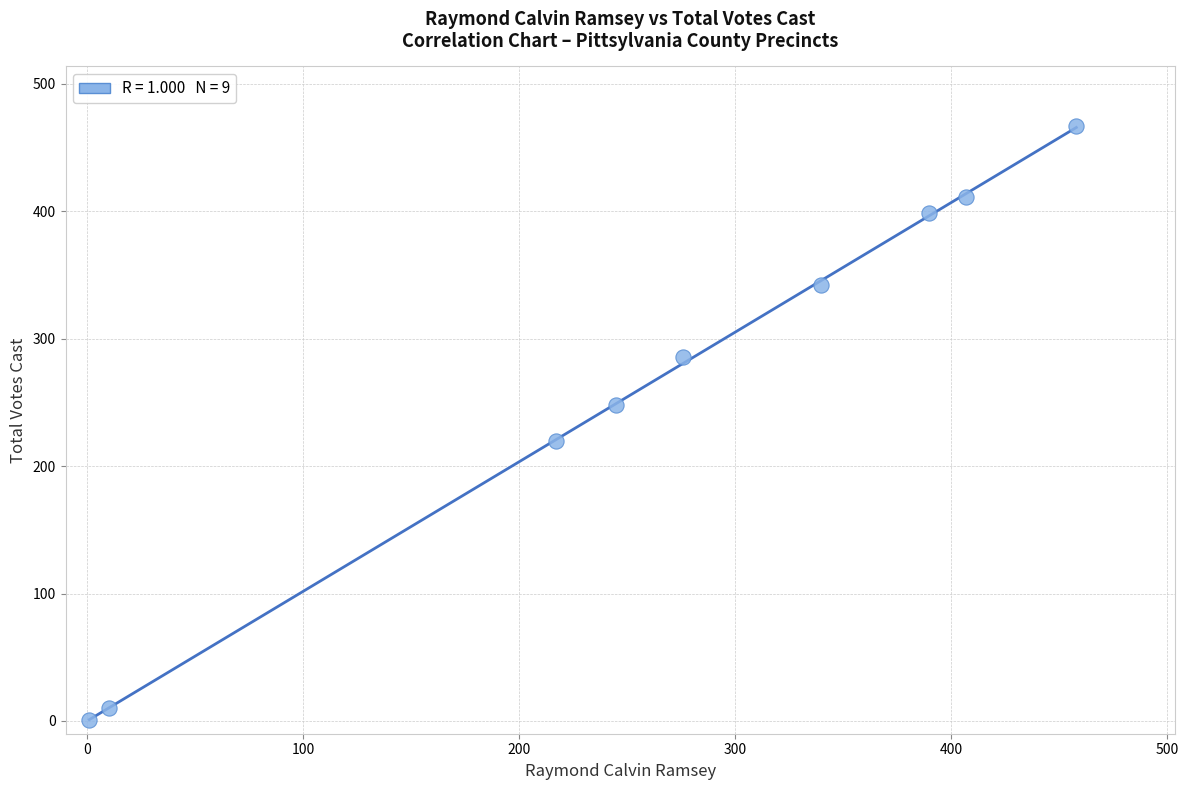

What is the average X value?

260